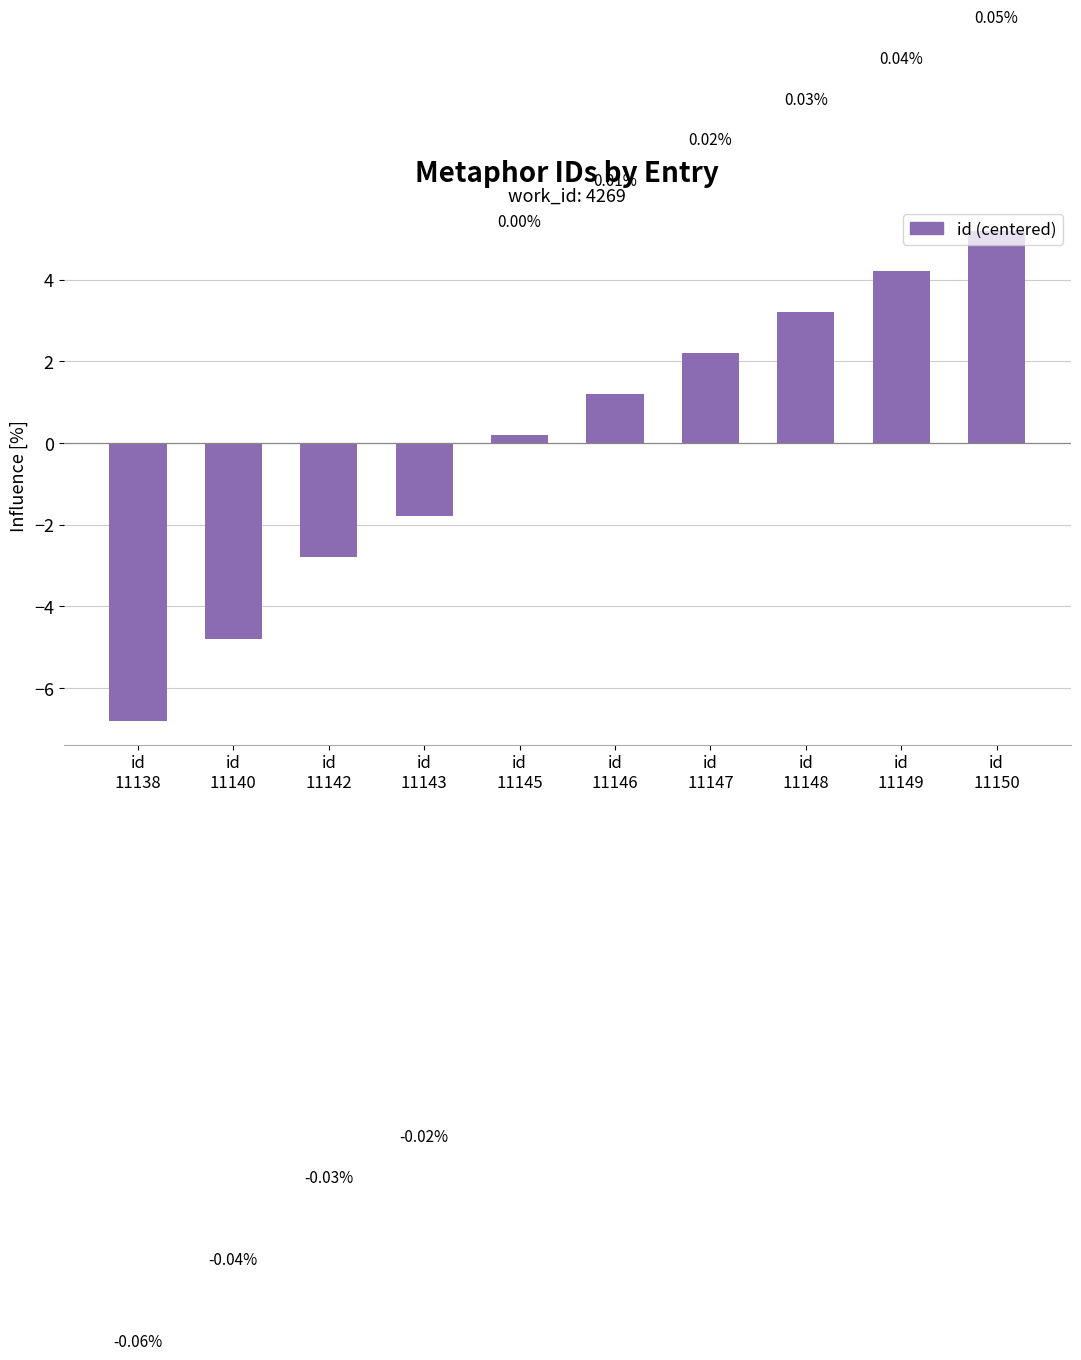

Which has a higher value, id
11147 or id
11140?

id
11147